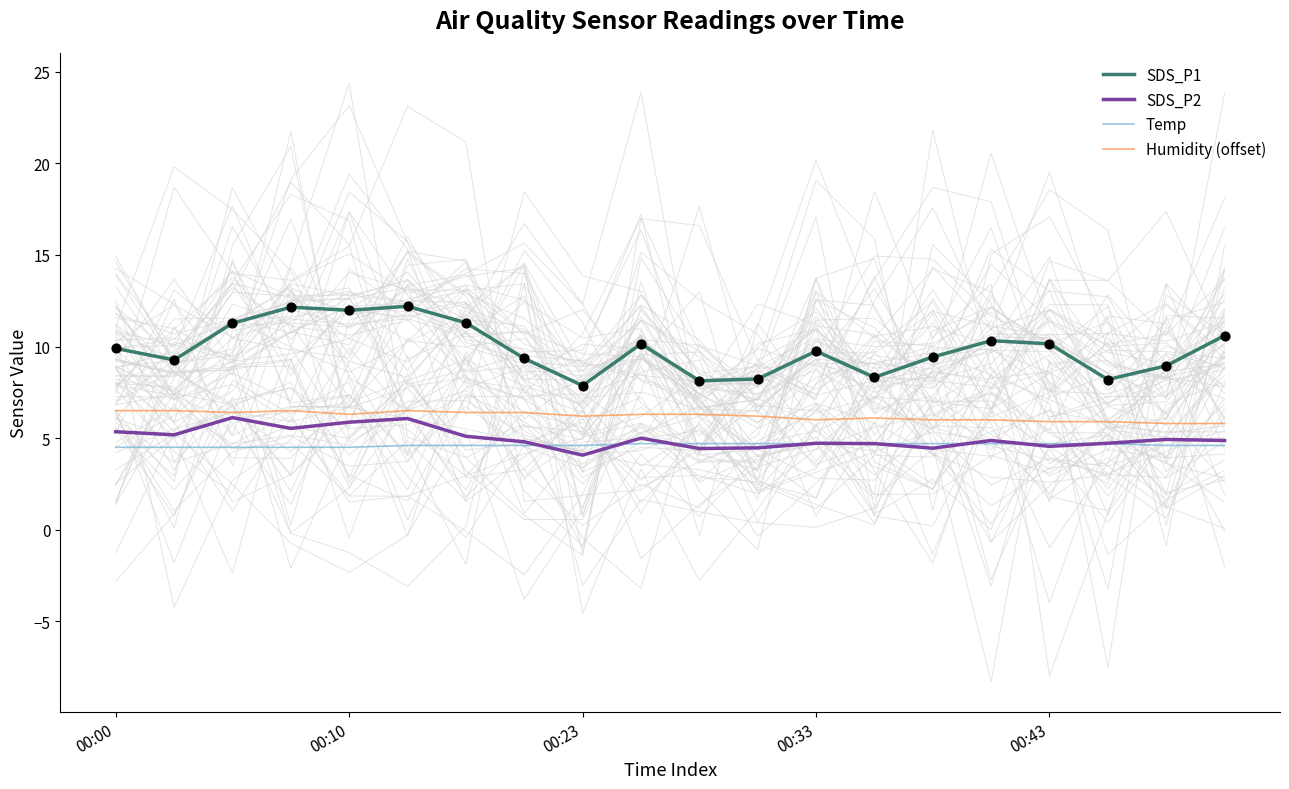

Which series has the largest total across all categories?

SDS_P1